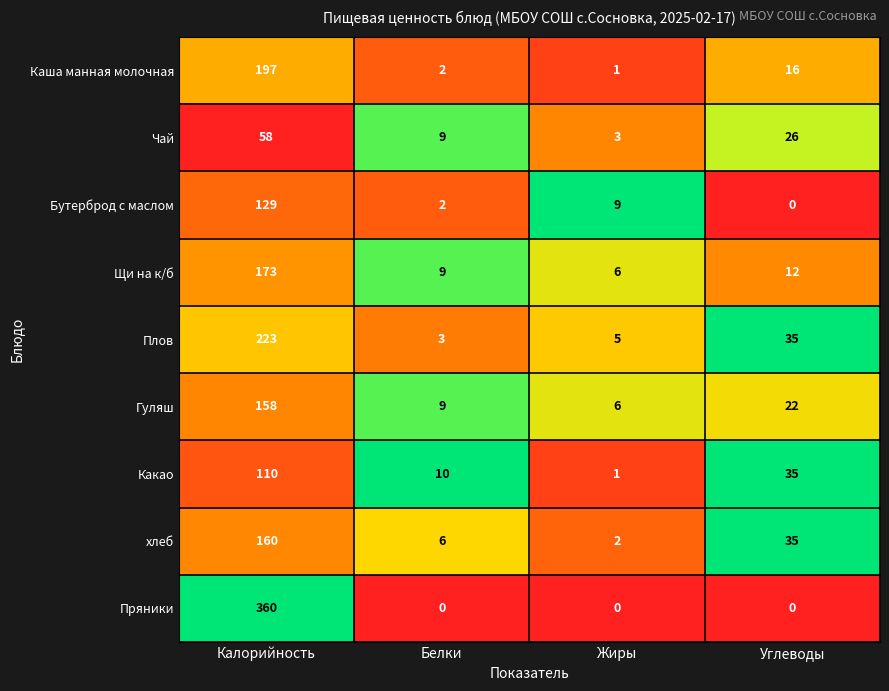

How many Чай values are between 9 and 58?

3